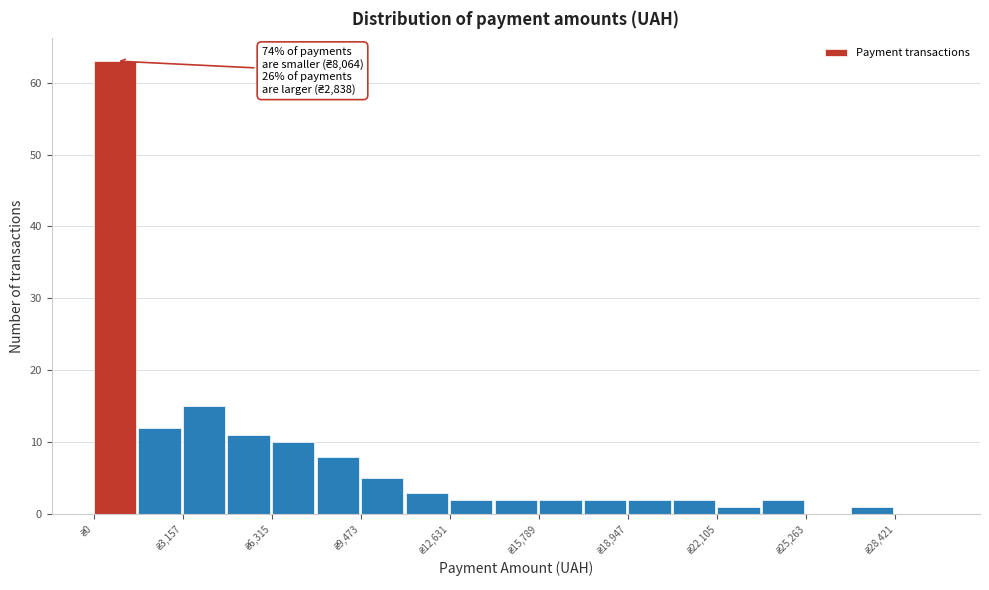

Around what value on the x-axis is the tallest bar? Give the approximate position of its centre, as read against the axis.

1000